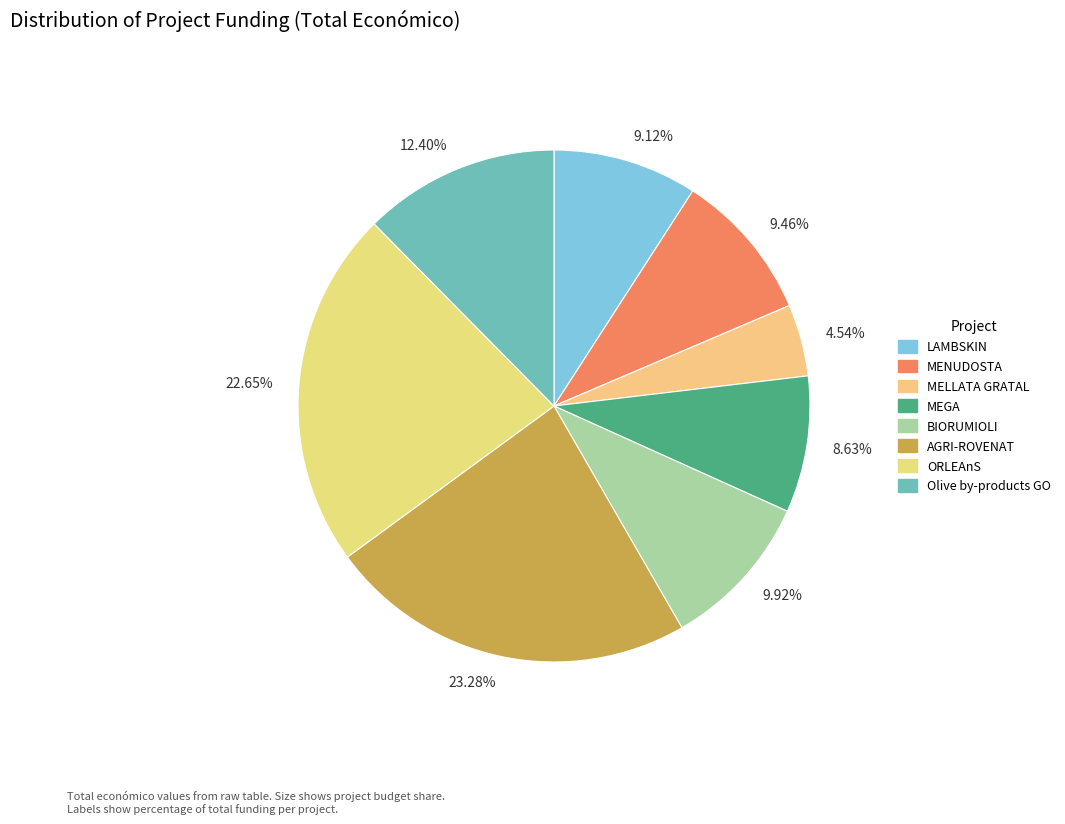

Does any single category account for the majority?

No